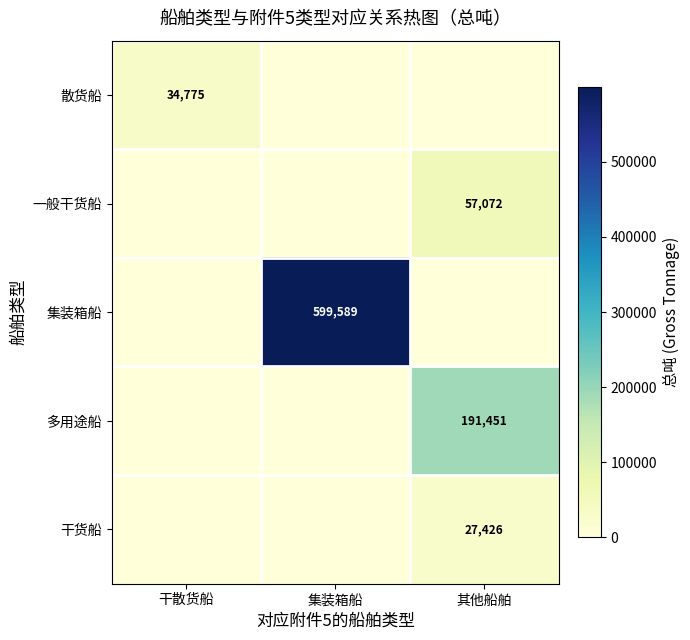

At how many categories does at least one series exceed 61965?

2